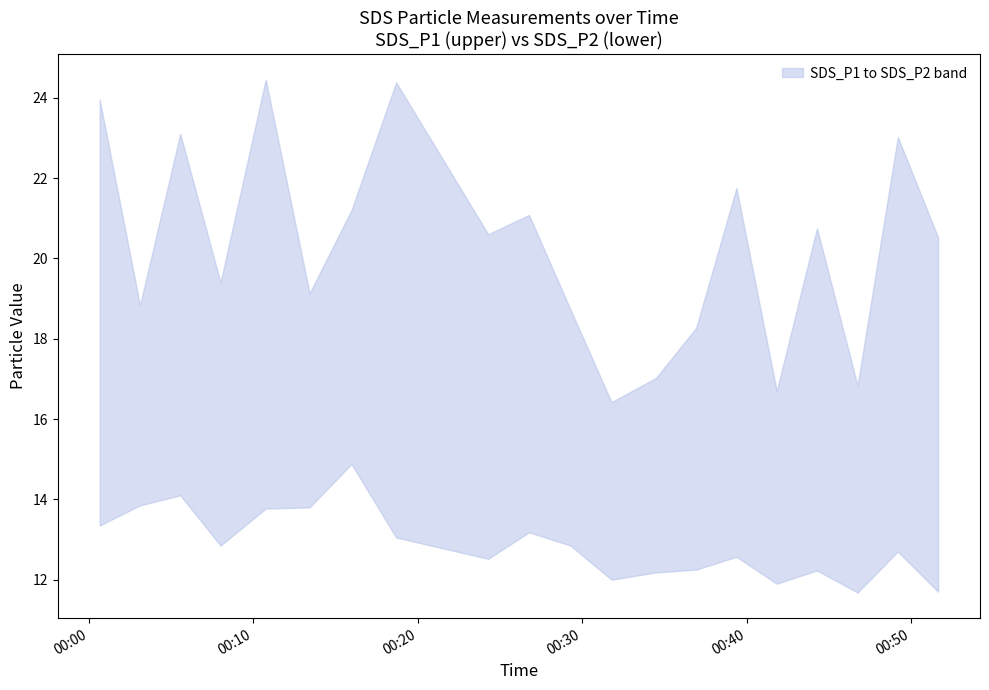

What is the difference between the maximum and second lowest values in the SDS_P2 series?

3.2